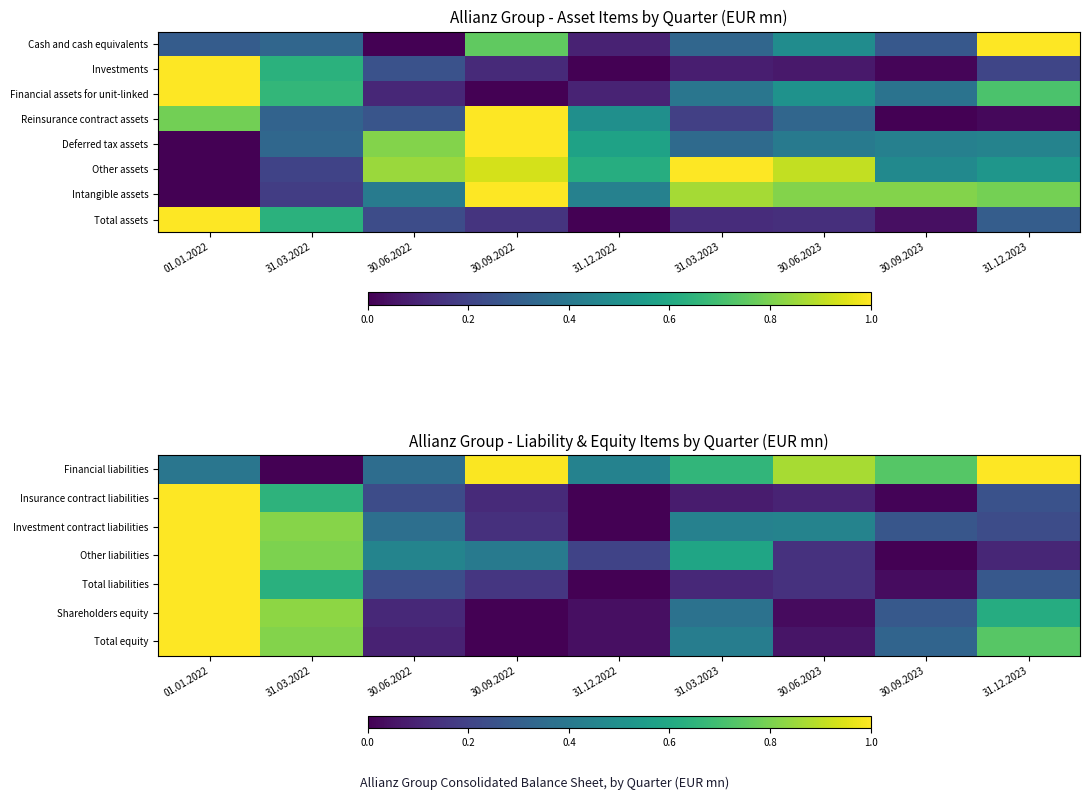

What is the spread (max minus min) of values at 01.01.2022?

0.6